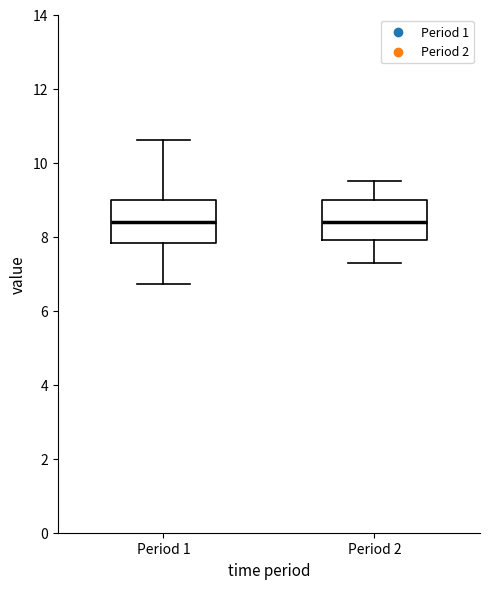

Where does the median line of the box for Period 1 sit on the y-axis? The values are not printed on the chart, so give them approximately, as read against the axis.

8.4